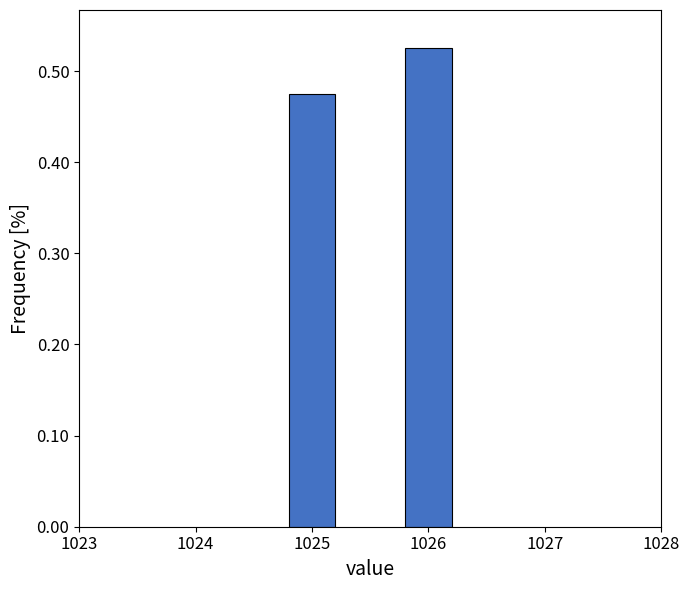

What is the sum of the values at 1025 and 1026?

1.0